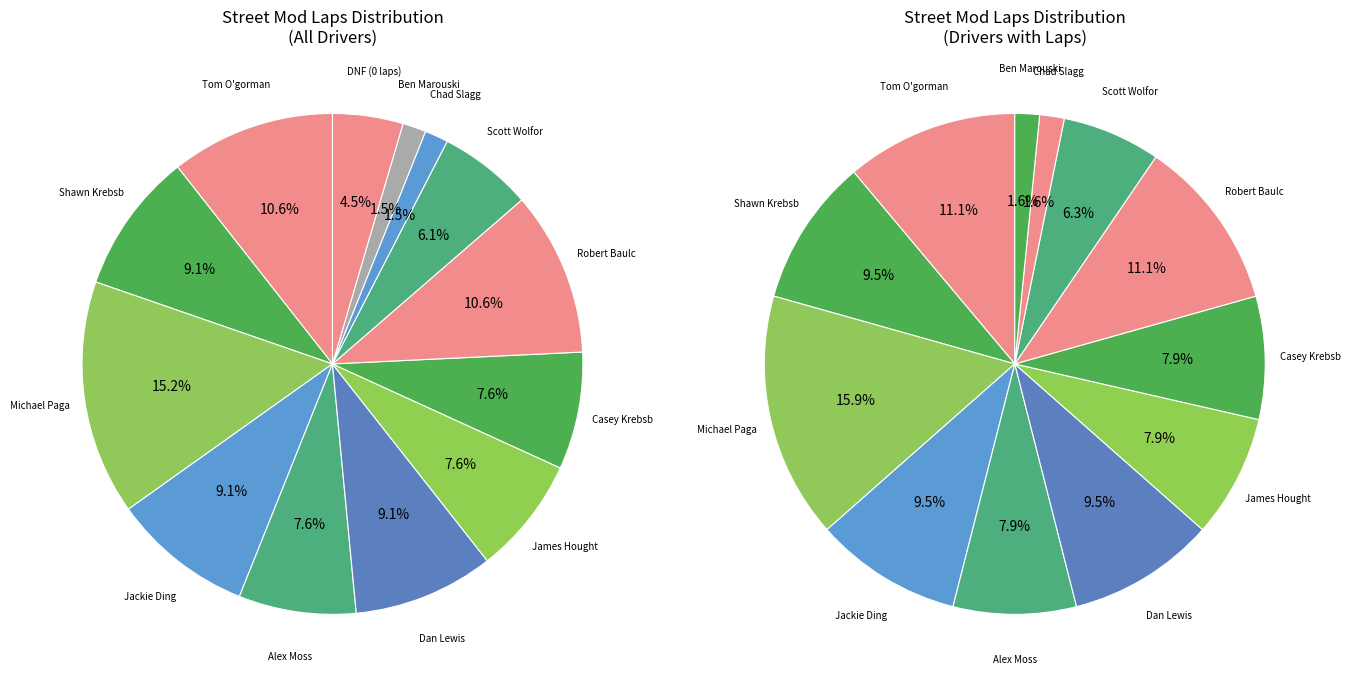

Does Michael Pagano represent more than half of the total?

No